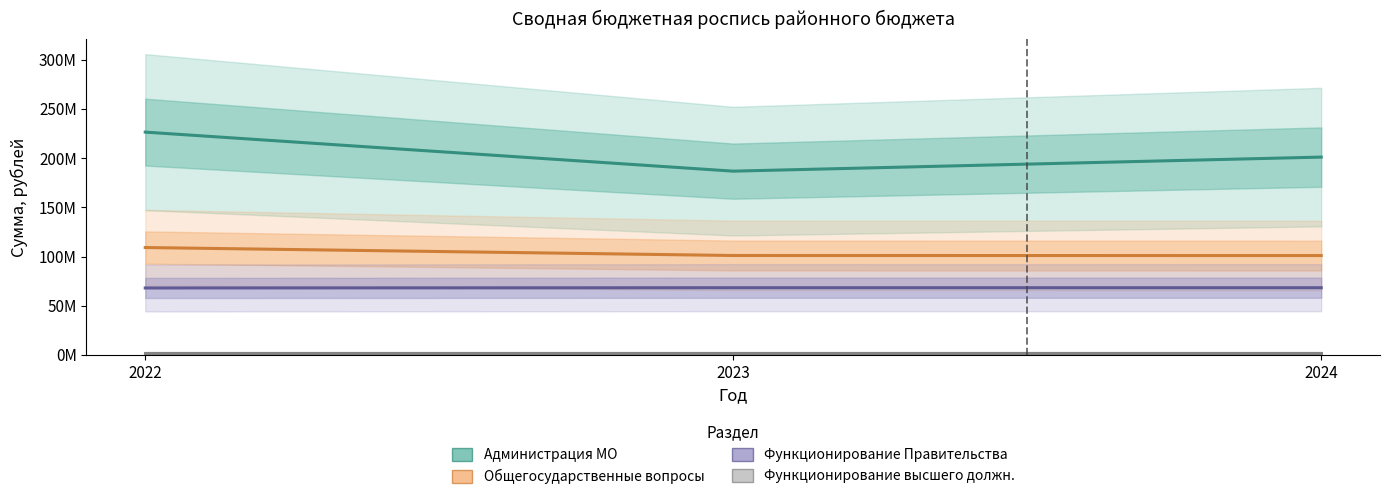

Which series has the largest total across all categories?

Администрация МО